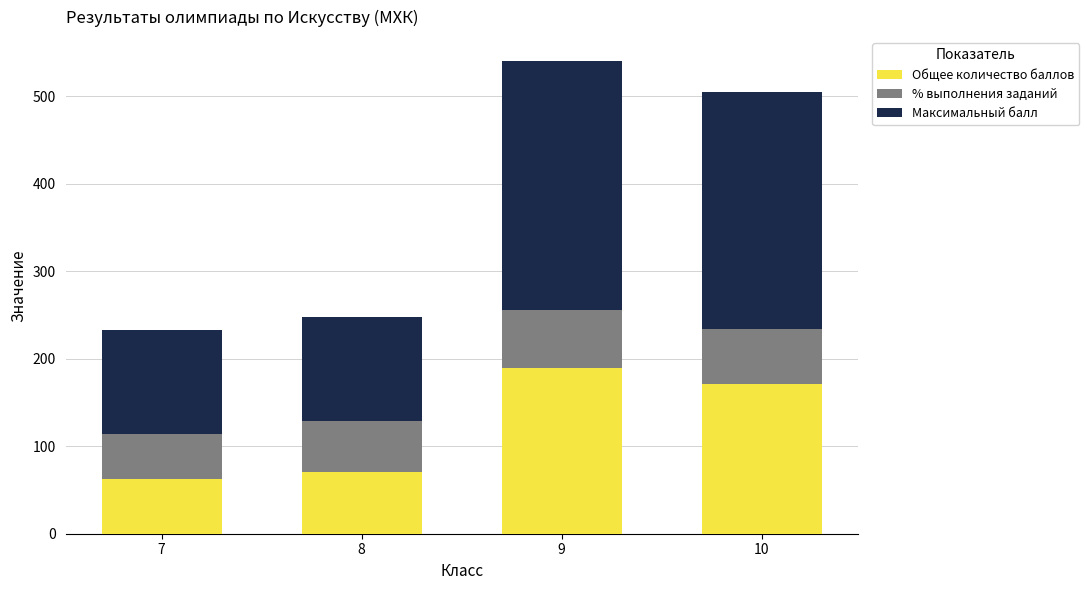

At which category is the sum across all series the highest?

9